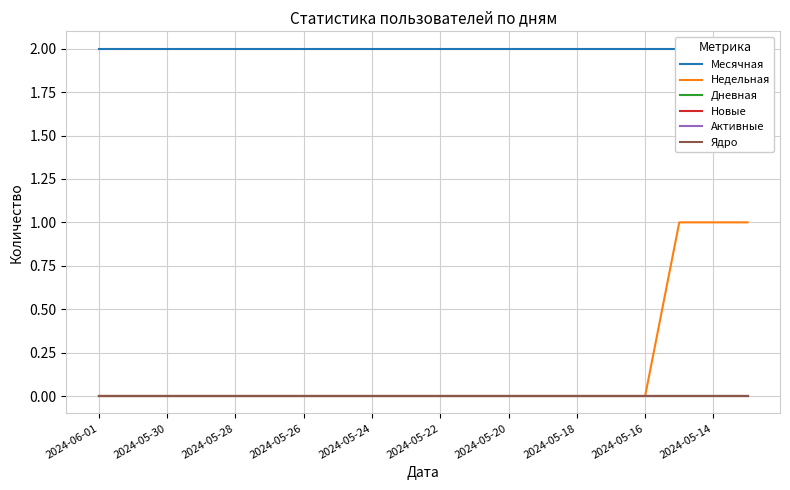

True or false: Новые and Активные intersect in this chart.

False